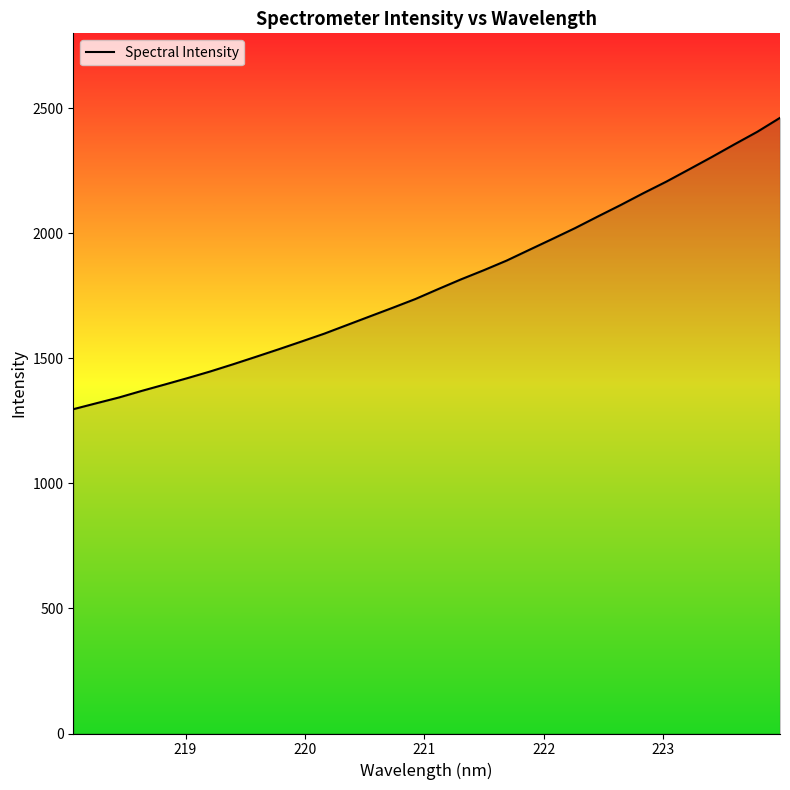

Reading left to right, list all the values displayed in this chart.

1296.9	1320.4	1343.7	1370.1	1395.4	1421.1	1447.8	1476.5	1506.3	1536.5	1567.5	1599.0	1633.5	1668.1	1702.5	1737.7	1777.4	1816.2	1852.8	1891.2	1934.5	1977.5	2021.0	2067.5	2113.2	2160.8	2206.6	2255.6	2305.2	2356.2	2406.1	2462.1